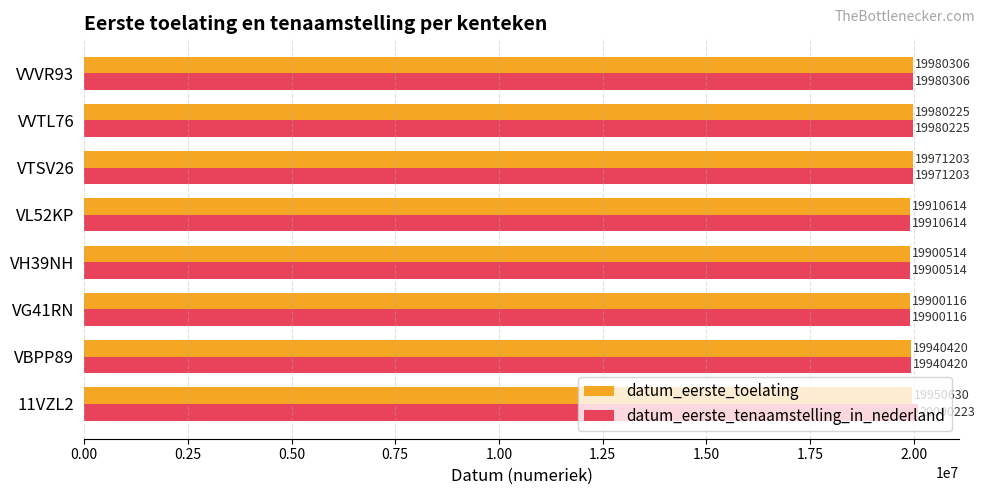

What are all the series names shown in the legend?

datum_eerste_toelating, datum_eerste_tenaamstelling_in_nederland